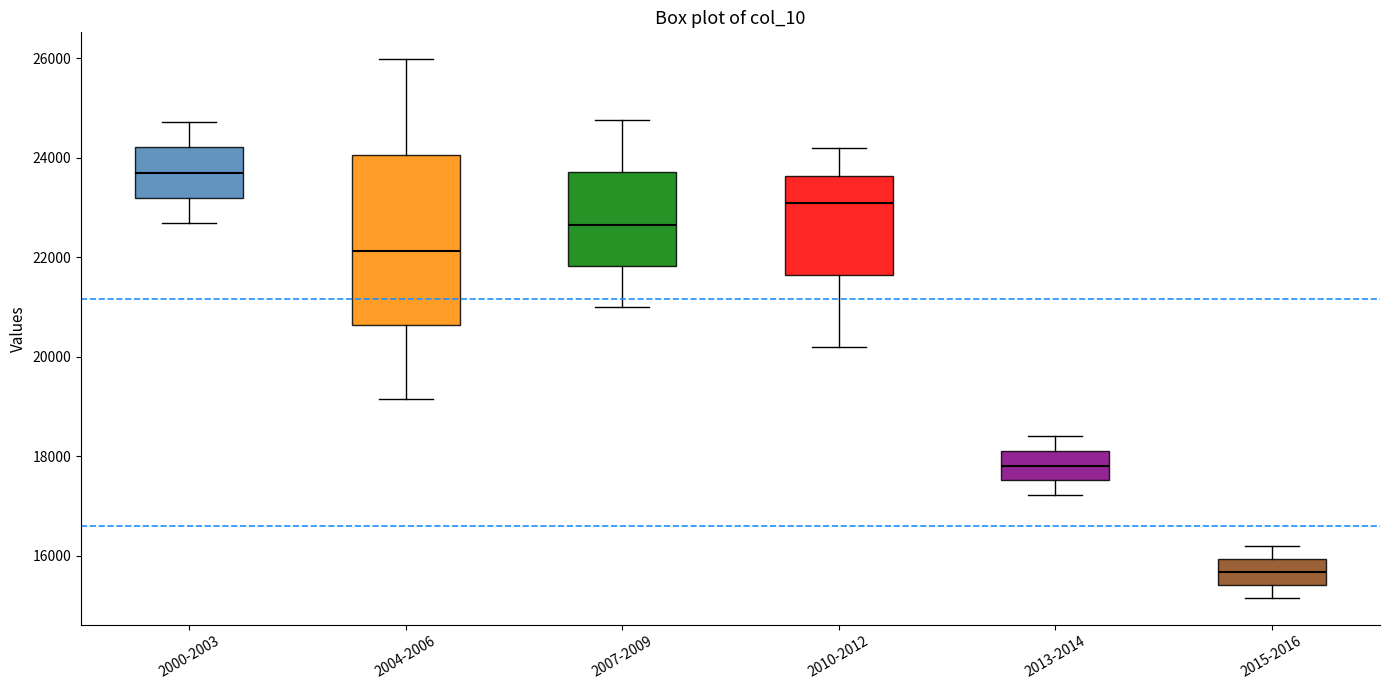

Reading left to right, transcribe this box plot: for each box, give where its median line is, the range the box spans, and where its two whiskers end, as read against the y-axis. The values are not printed on the chart, so give them approximately, as read against the axis.

2000-2003: median 23800, box 23200 to 24200, whiskers 22600 to 24800
2004-2006: median 22200, box 20600 to 24000, whiskers 19200 to 26000
2007-2009: median 22600, box 21800 to 23800, whiskers 21000 to 24800
2010-2012: median 23000, box 21600 to 23600, whiskers 20200 to 24200
2013-2014: median 17800, box 17600 to 18200, whiskers 17200 to 18400
2015-2016: median 15600, box 15400 to 16000, whiskers 15200 to 16200